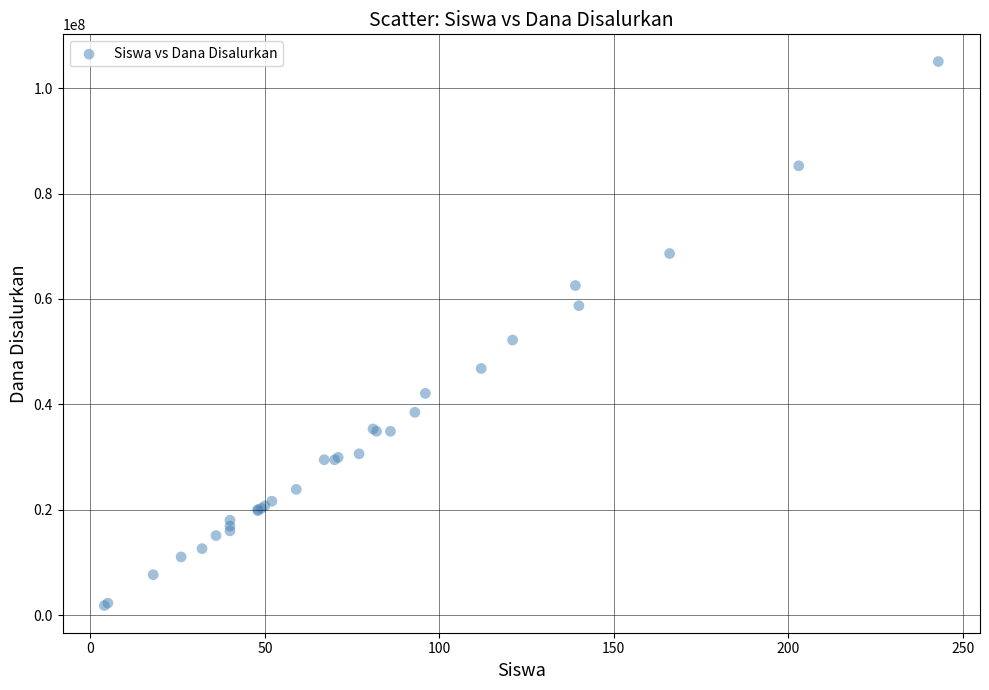

What Y value in the scatter plot is closest to 53437500?

52200000